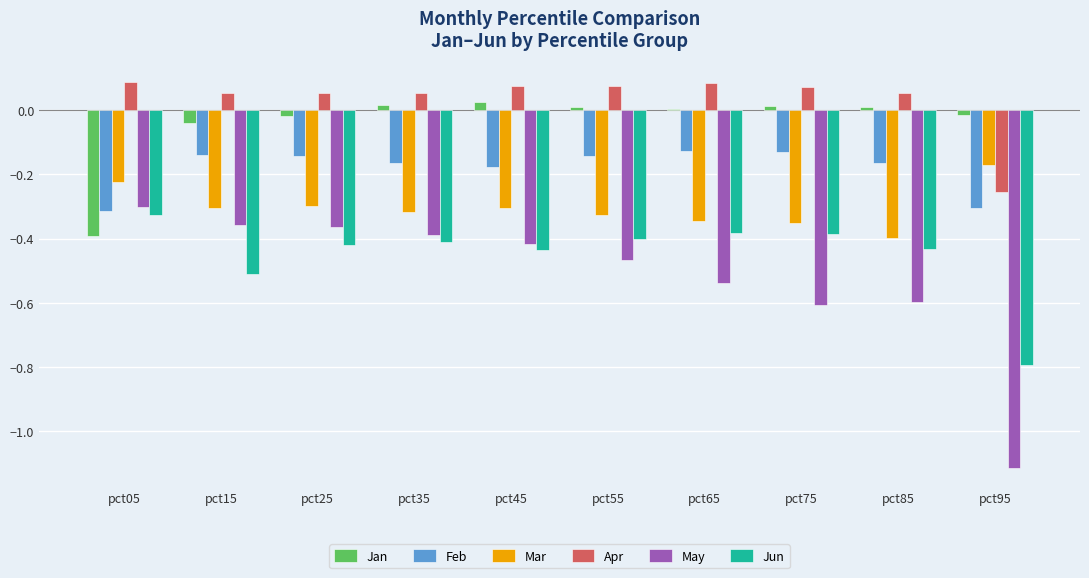

Which series has the largest total across all categories?

Apr